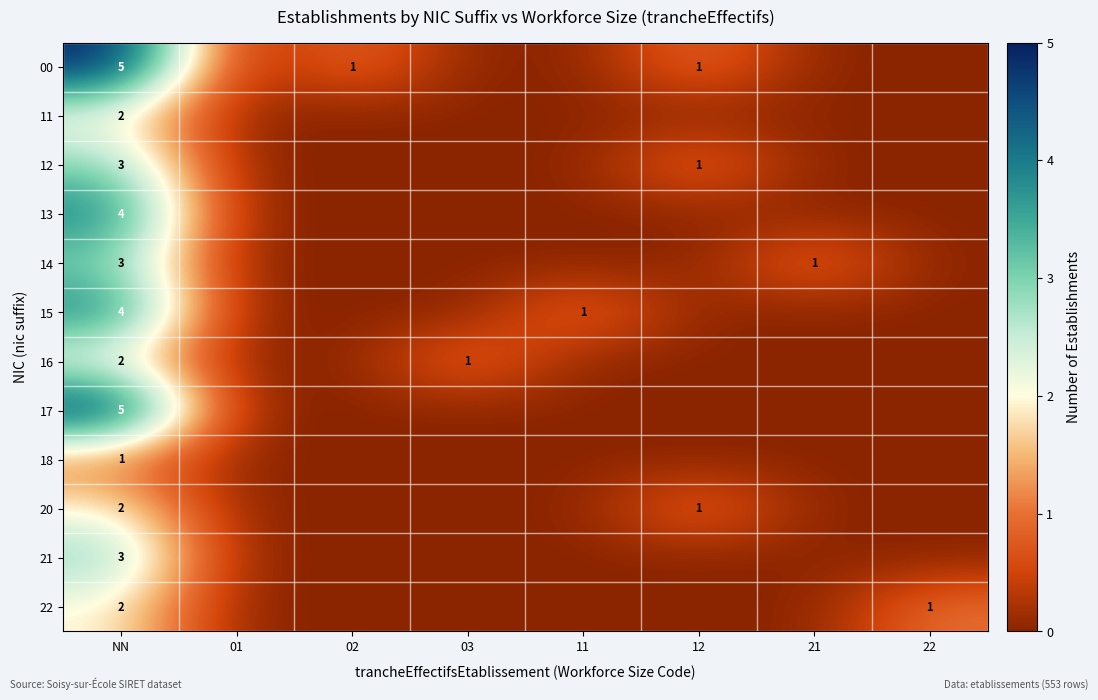

The value of 12 at 12 is 2. True or false?

False